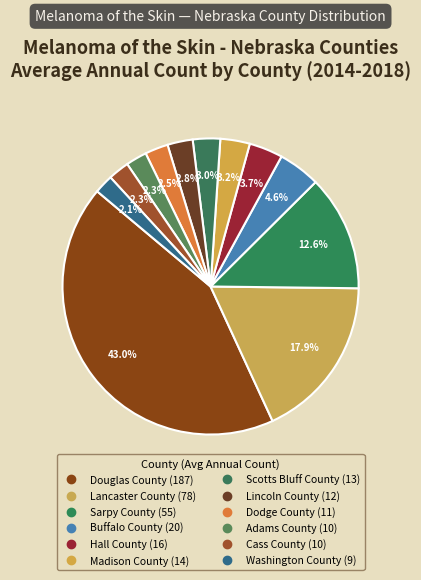

How many segments does this pie chart have?

12